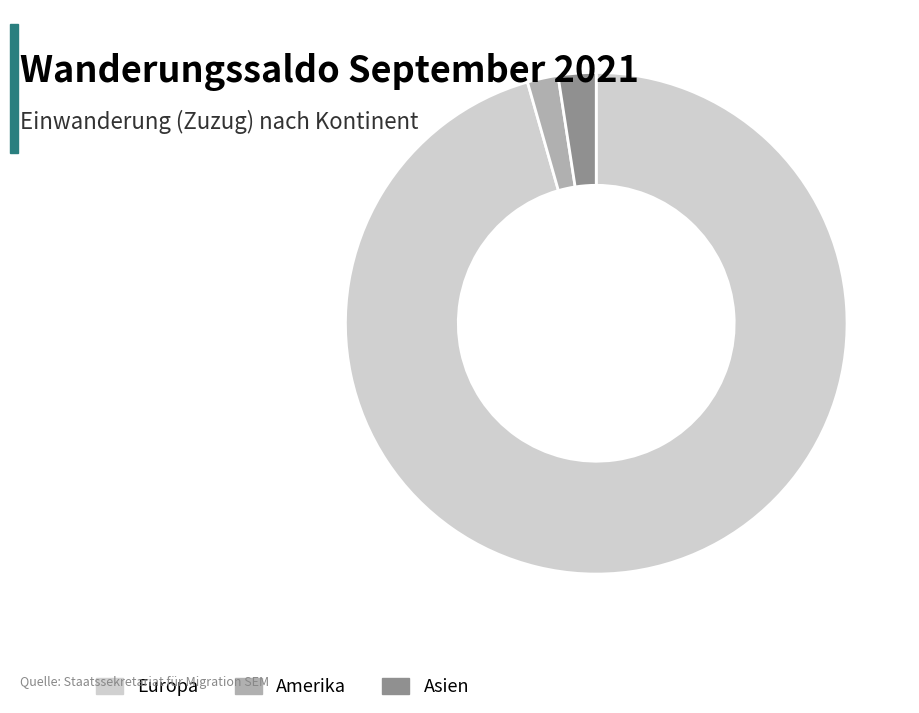

Which has a higher value, Amerika or Europa?

Europa